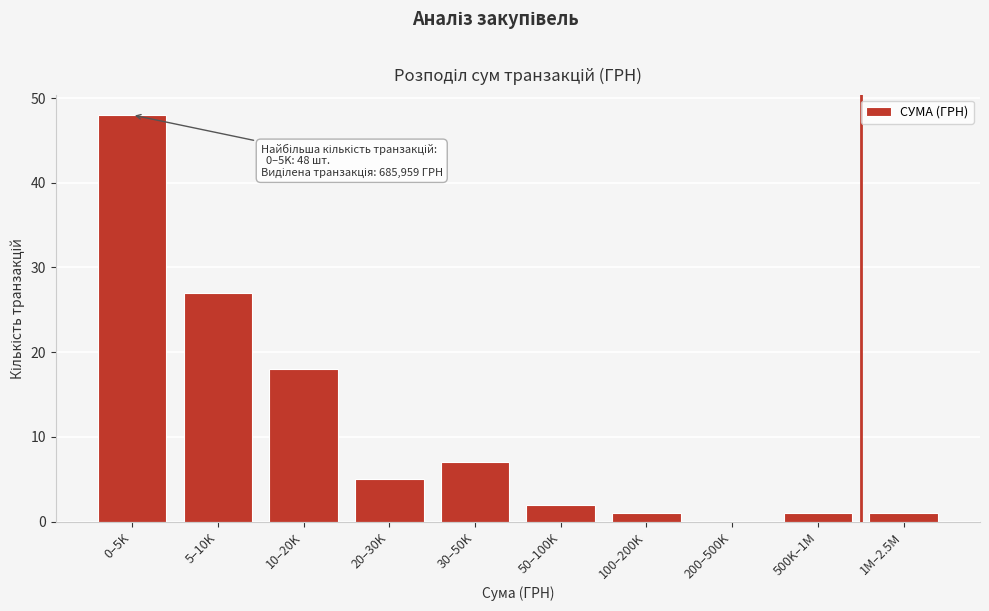

Reading right to left, list all the values displayed in this chart.

1M–2.5M=1	500K–1M=1	200–500K=0	100–200K=1	50–100K=2	30–50K=7	20–30K=5	10–20K=18	5–10K=27	0–5K=48